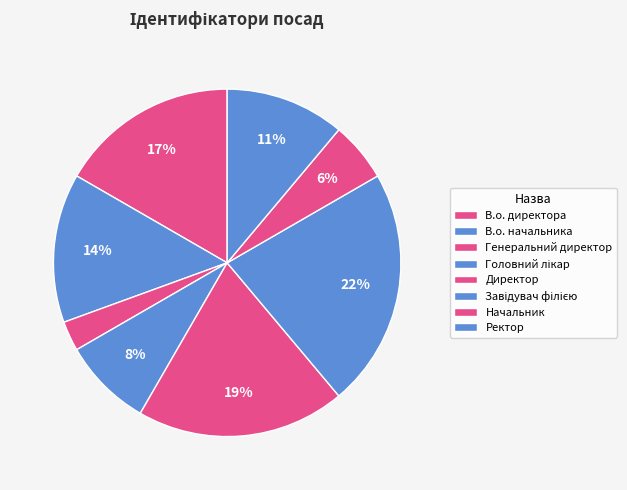

Combined, what portion of the pie is Завідувач філією and Начальник?

27.8%